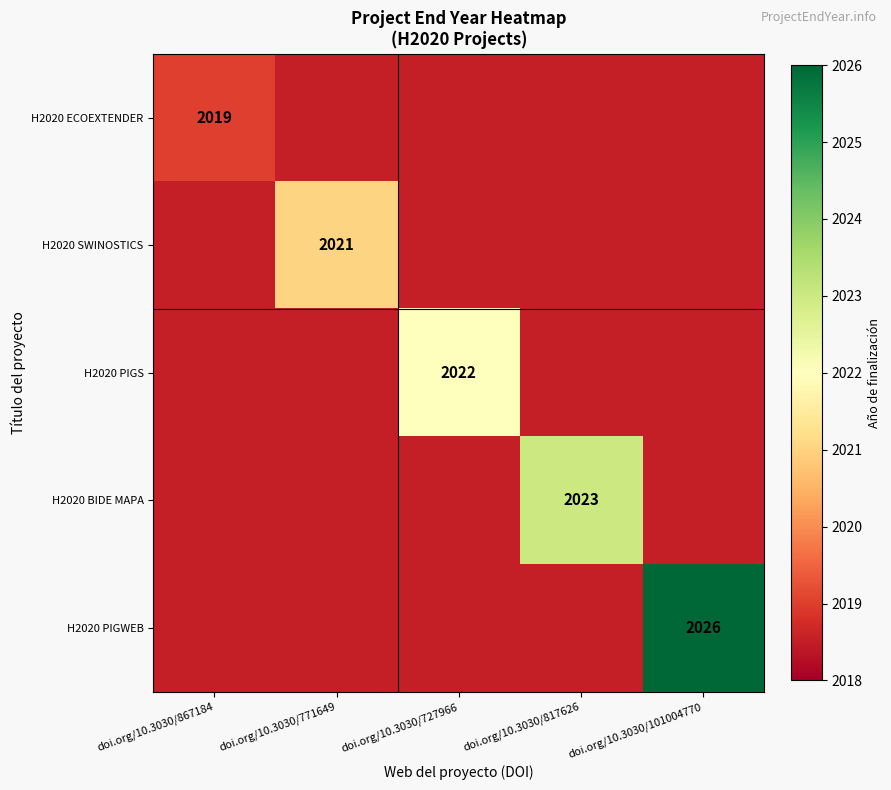

The value of H2020 ECOEXTENDER at doi.org/10.3030/867184 is 2019.0. True or false?

True